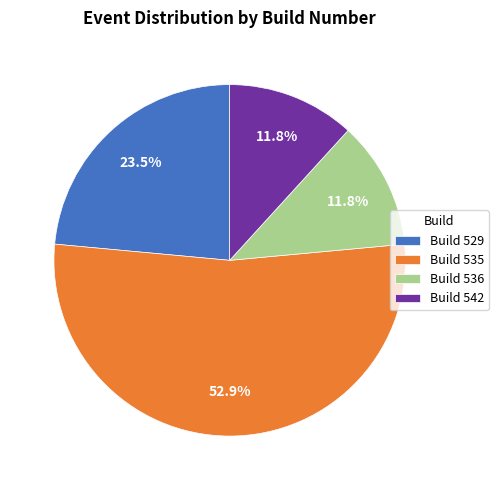

Which category has the biggest portion of the pie?

Build 535